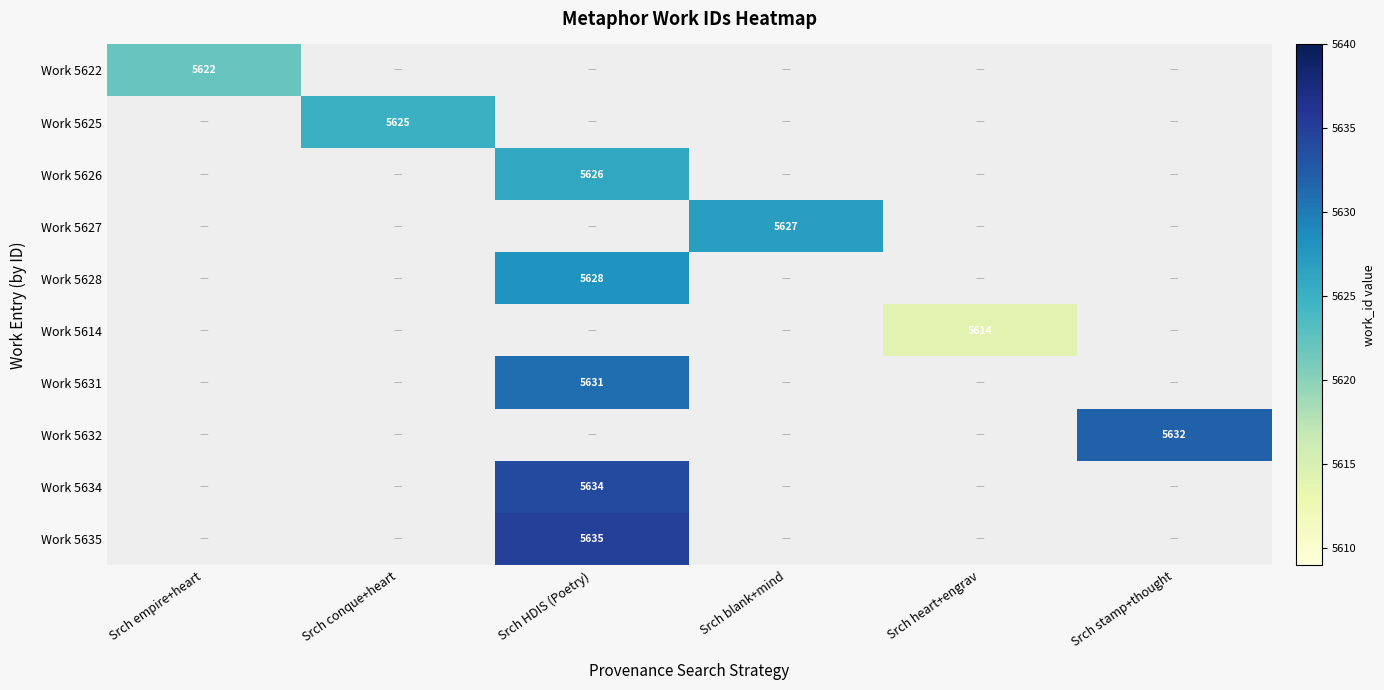

The Work 5614 series shows 5614 at Srch heart+engrav. True or false?

True